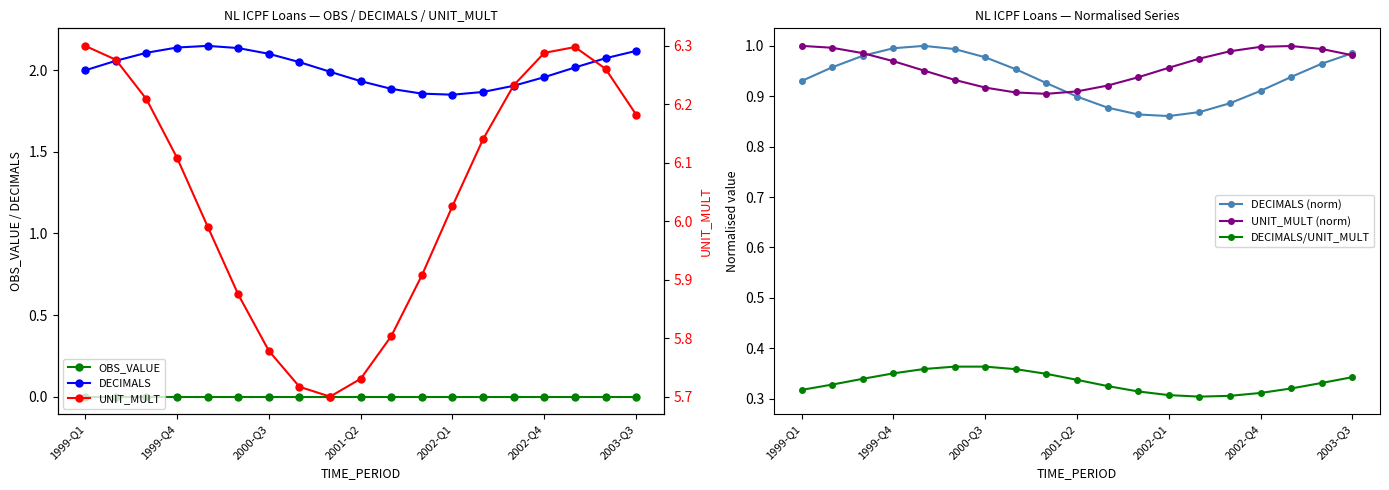

The UNIT_MULT (norm) series shows 1.6 at 2002-Q1. True or false?

False